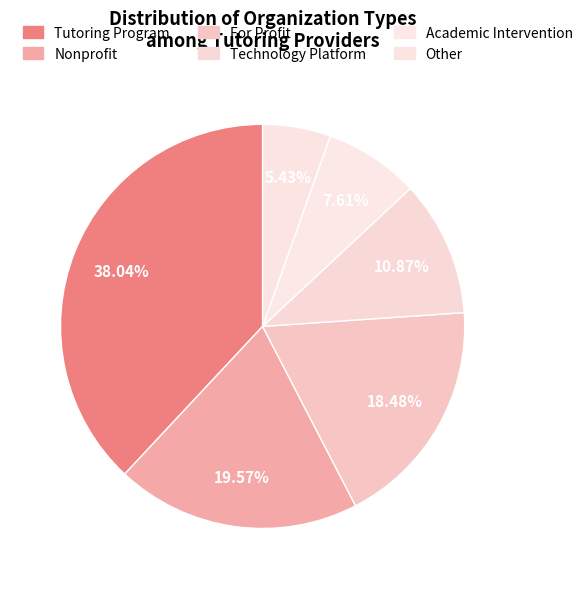

What portion of the pie excludes Tutoring Program?

62.0%